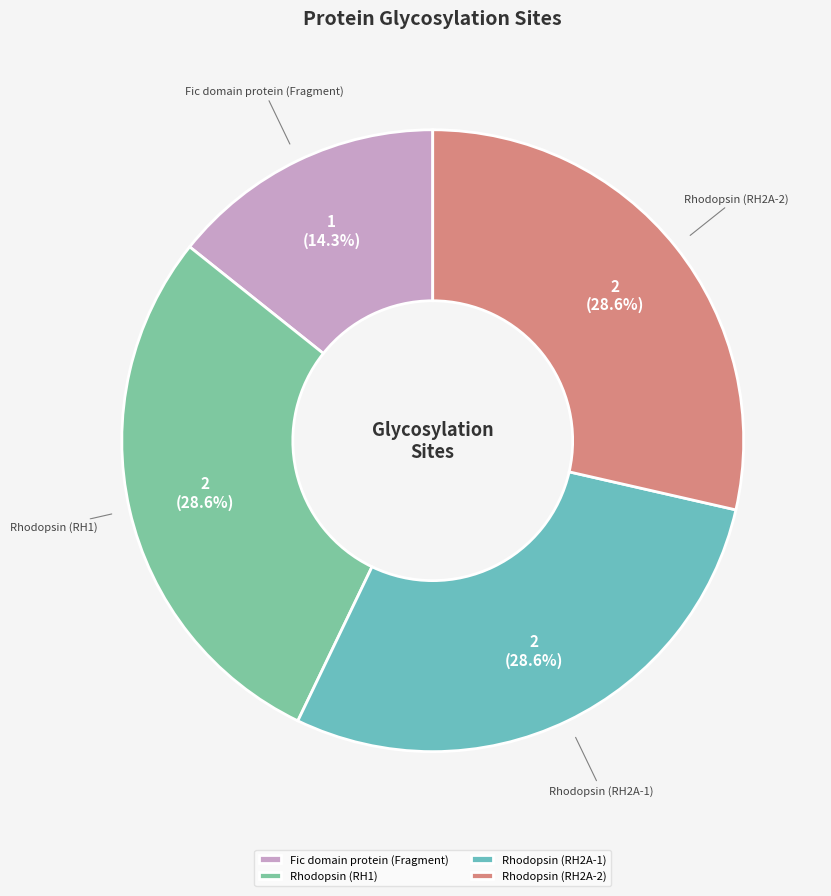

Between Fic domain protein (Fragment) and Rhodopsin (RH2A-1), which is larger?

Rhodopsin (RH2A-1)